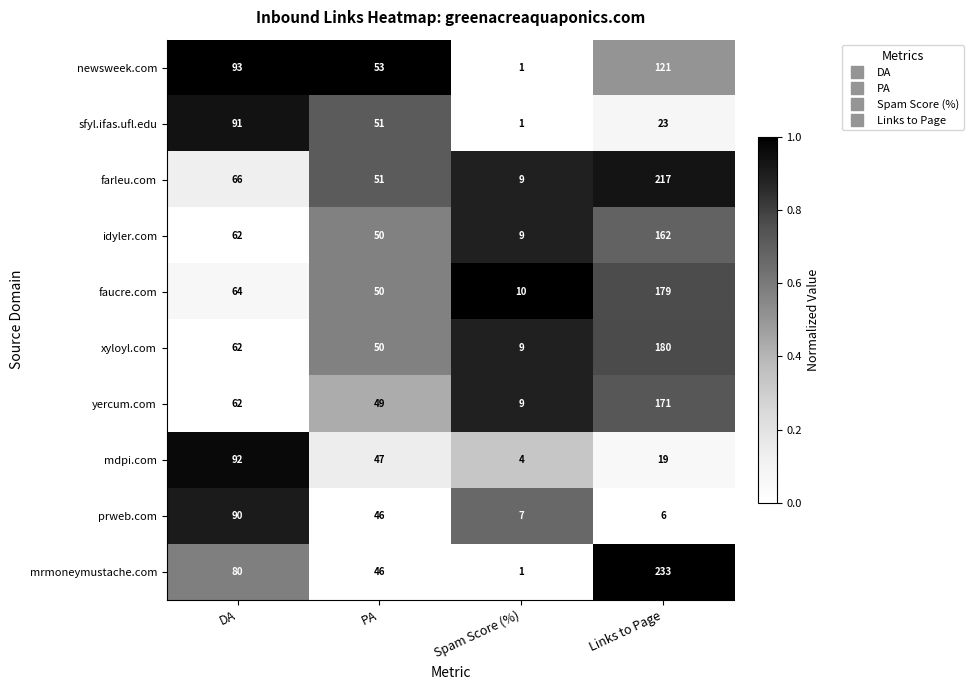

Between DA and Links to Page, which series saw the biggest shift?

mrmoneymustache.com